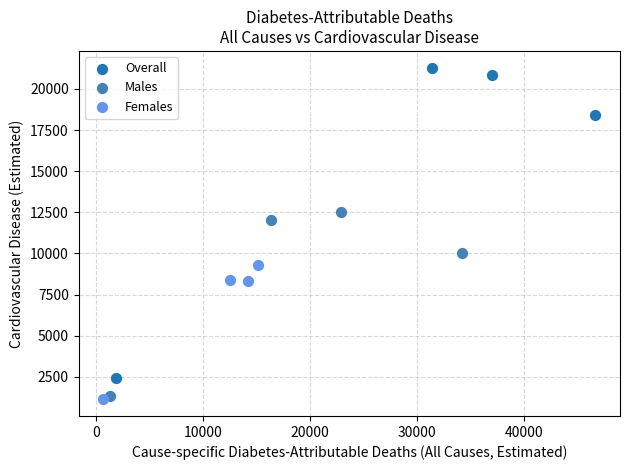

What are all the series names shown in the legend?

Overall, Males, Females